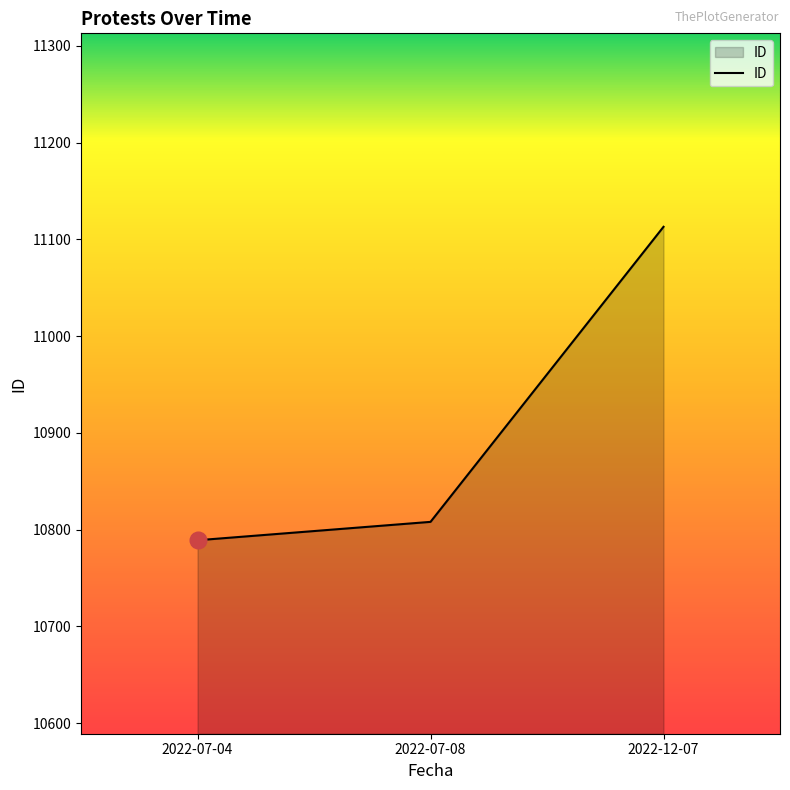

What is the difference between the values at 2022-07-04 and 2022-07-08?

19